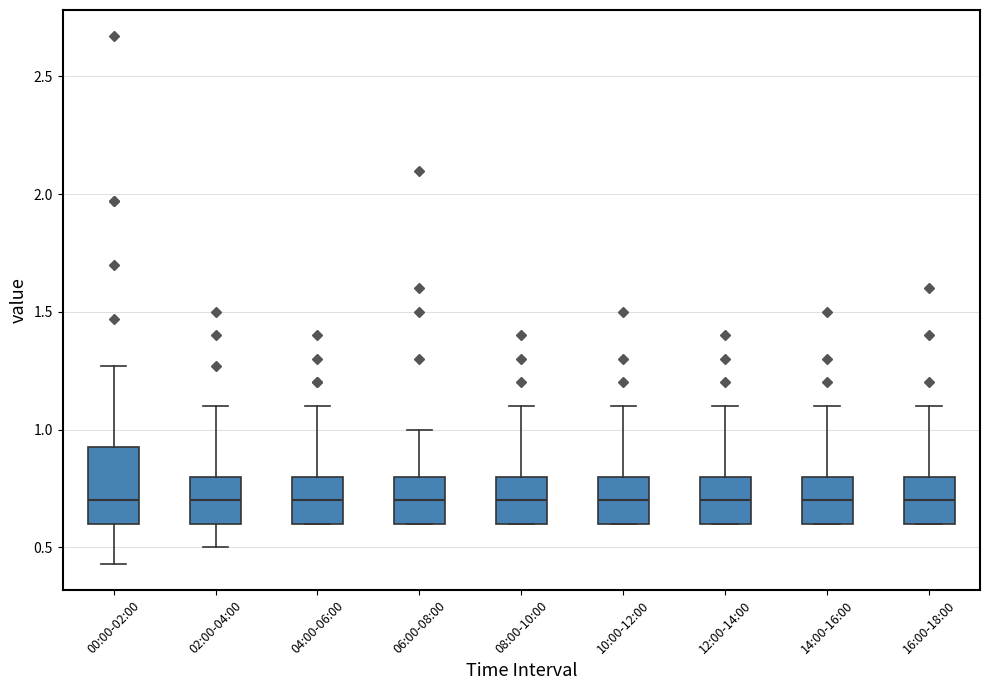

Comparing the boxes themselves (not the whiskers), which one is the tallest?

00:00-02:00